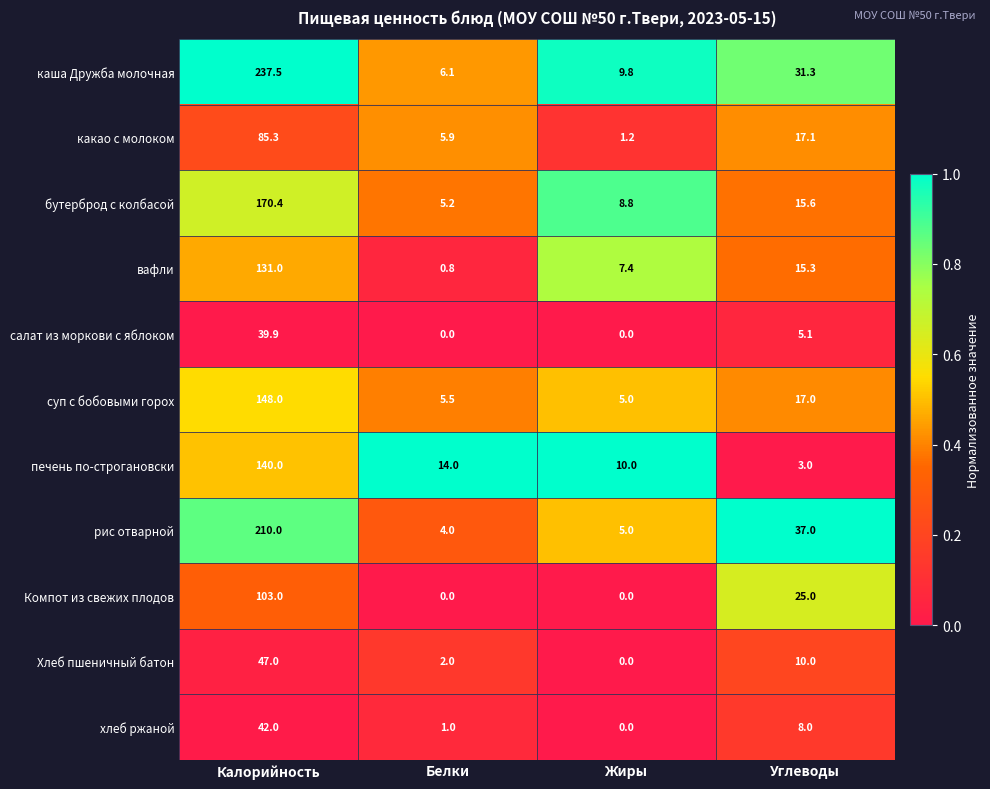

How many series are shown in this chart?

11